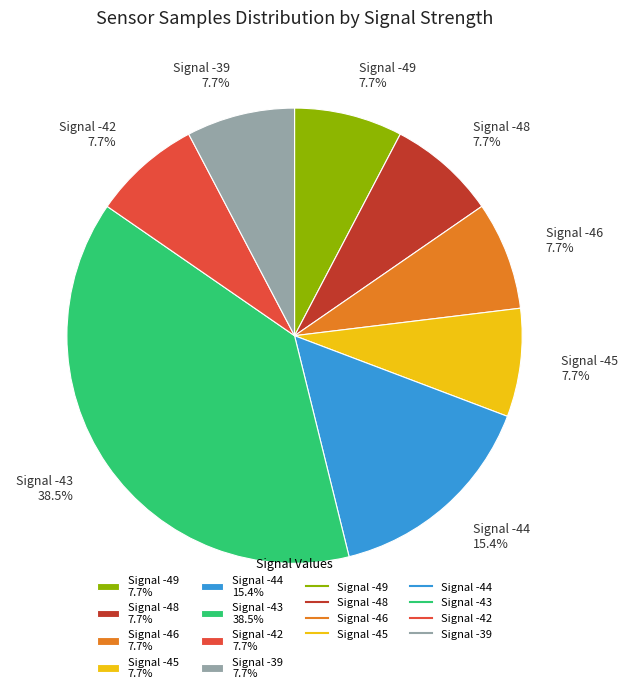

What is the largest slice in the pie chart?

Signal -43 38.5%